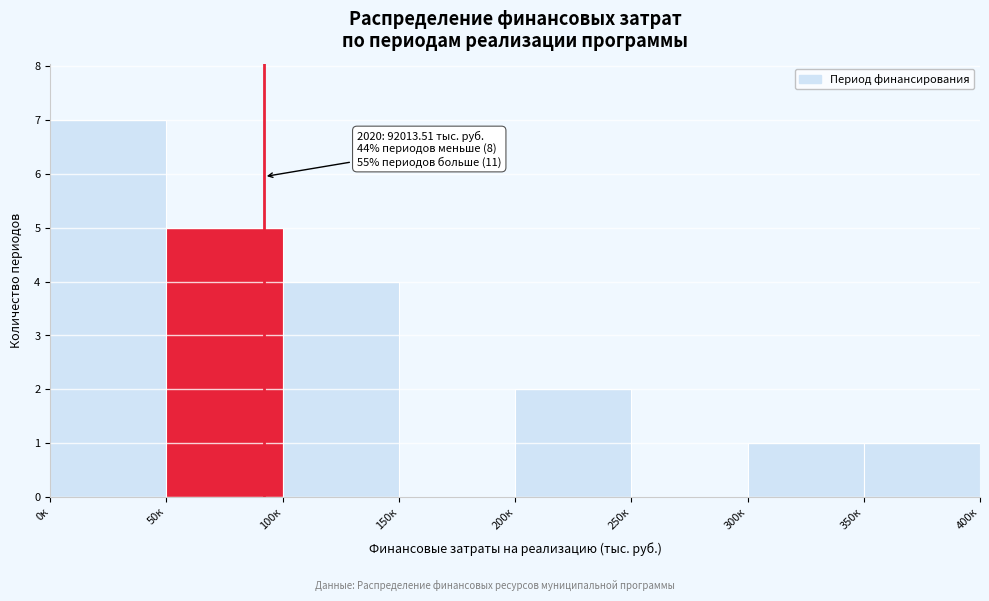

Reading left to right, list all the values displayed in this chart.

0к=7	50к=5	100к=4	150к=0	200к=2	250к=0	300к=1	350к=1